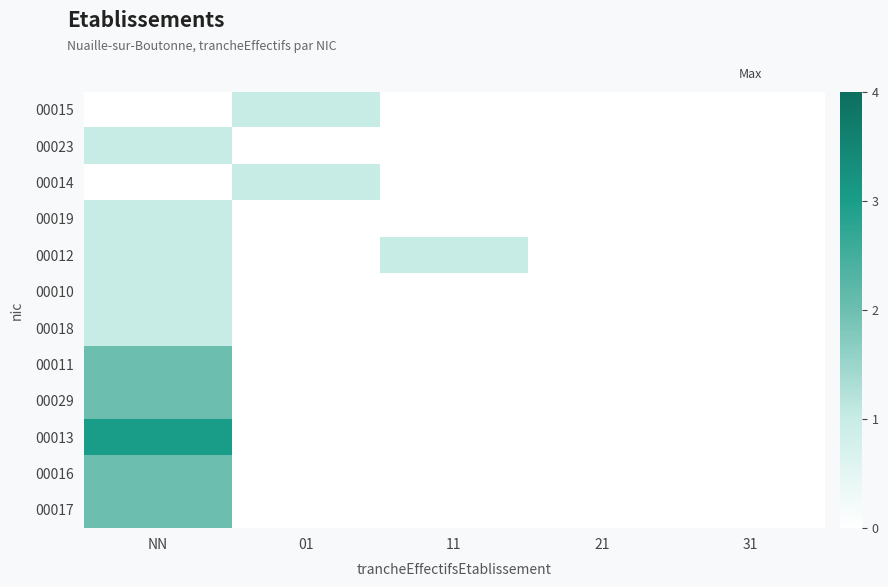

Rank the series by their maximum value, from highest to lowest.

00013, 00011, 00029, 00016, 00017, 00015, 00023, 00014, 00019, 00012, 00010, 00018